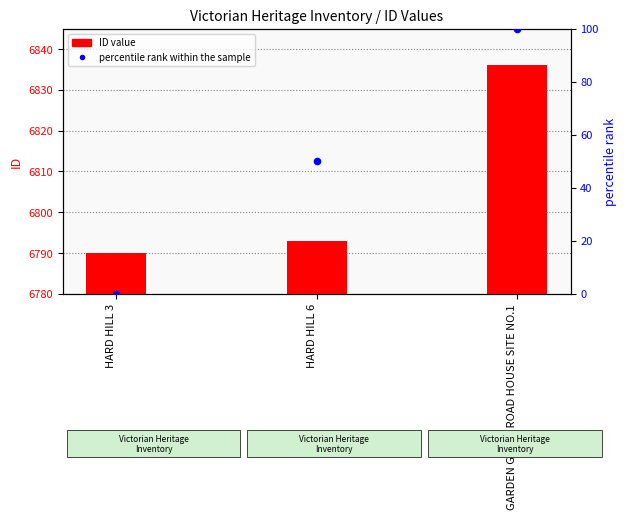

Is the value of ID value at HARD HILL 3 greater than the value of percentile rank within the sample at HARD HILL 3?

Yes